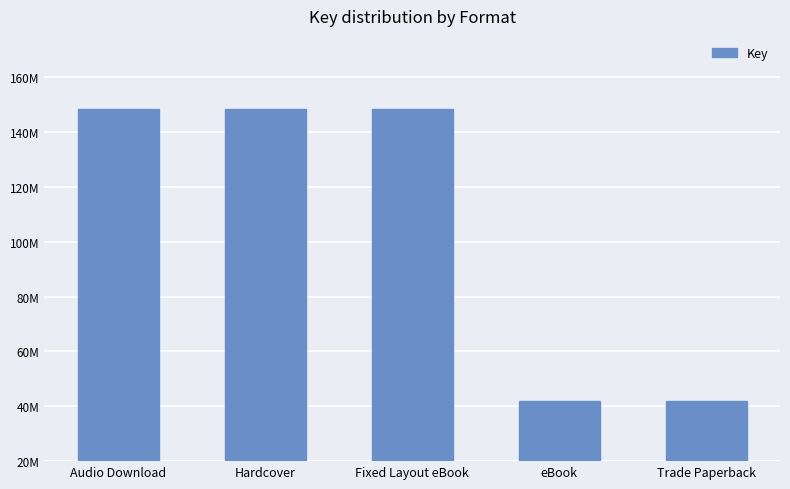

Which label corresponds to the smallest value in the chart?

eBook